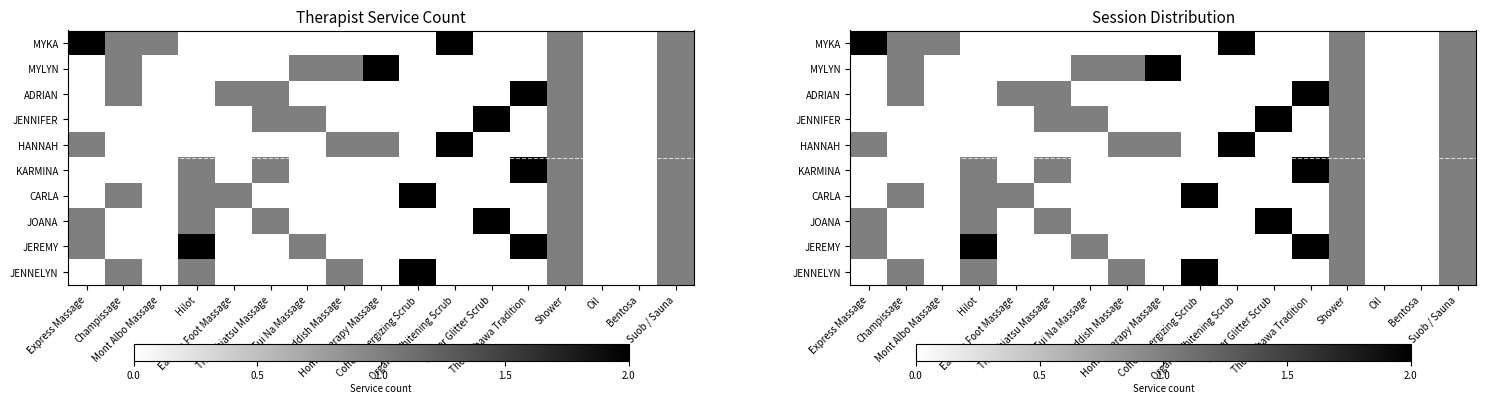

Count the number of data series in this chart.

10